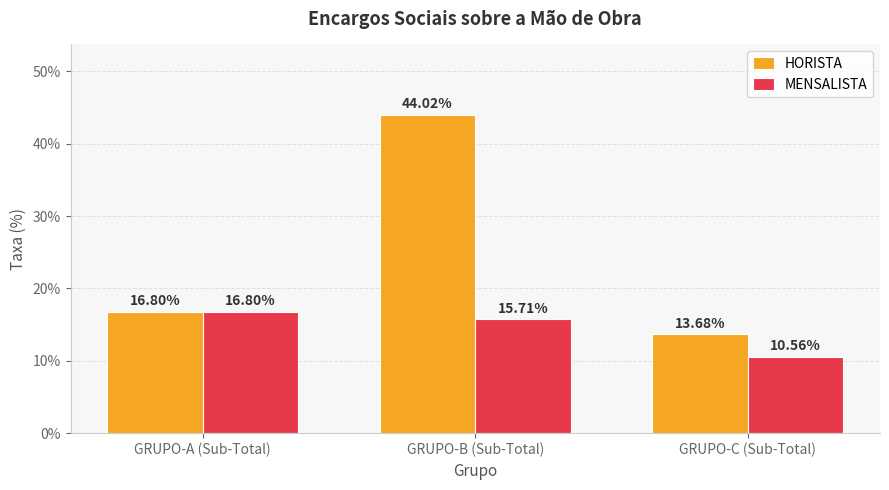

At which label does HORISTA reach its minimum?

GRUPO-C (Sub-Total)